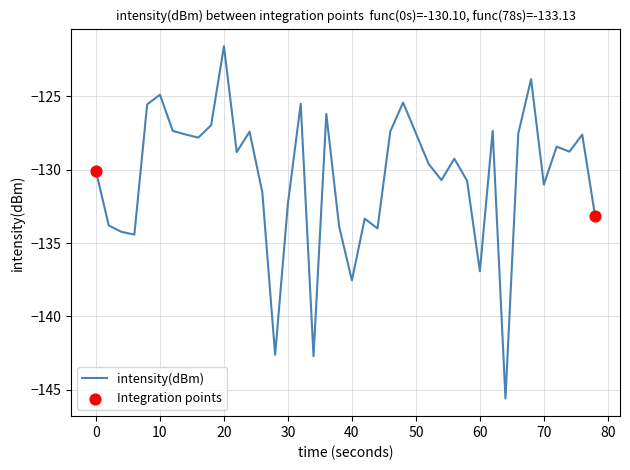

What is the difference between the maximum and minimum values?

24.0